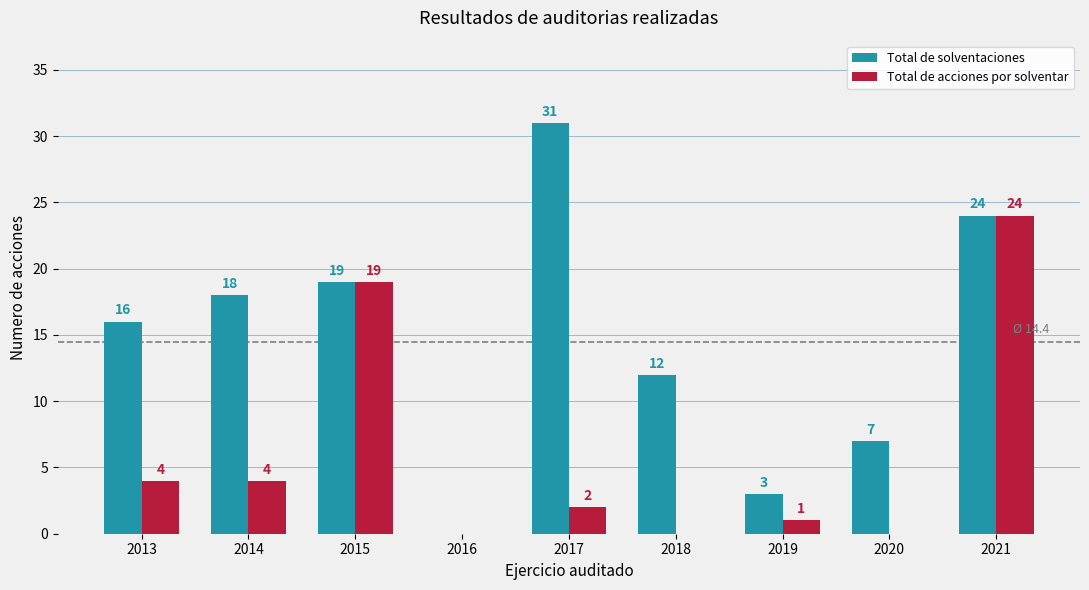

How many groups of bars are there?

9